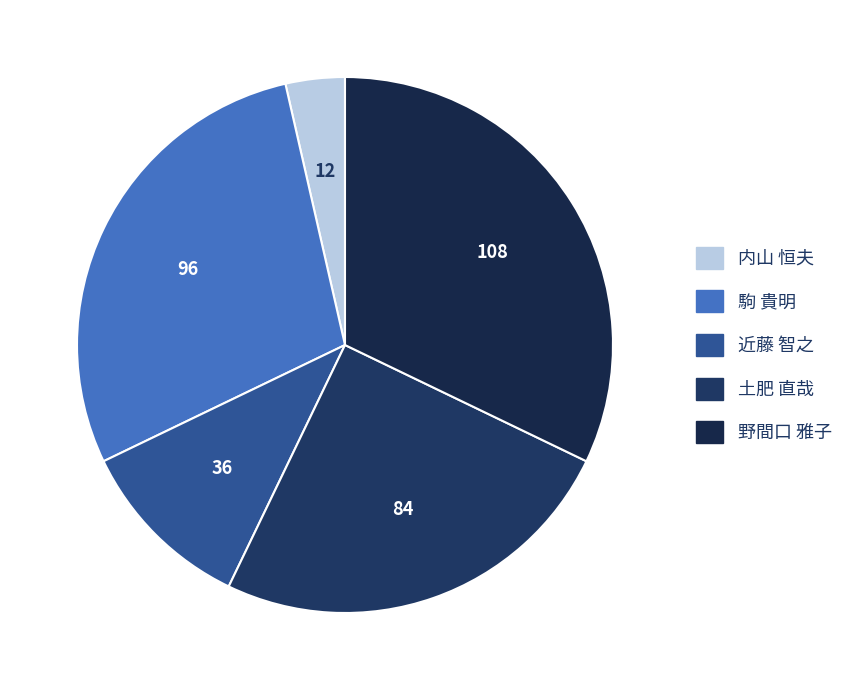

True or false: 土肥 直哉 accounts for 30% of the total.

False